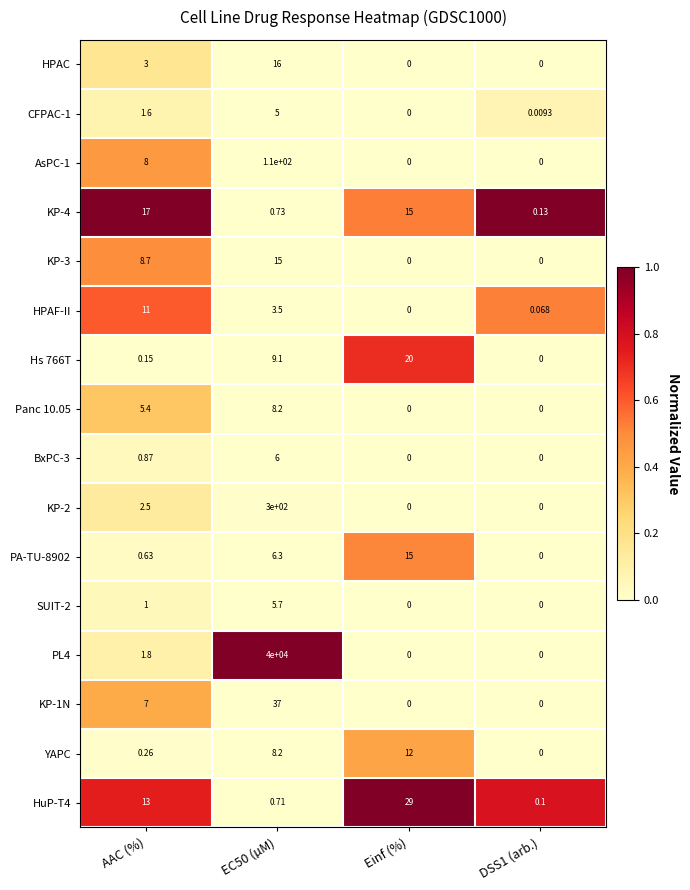

How many distinct data groups are displayed?

16